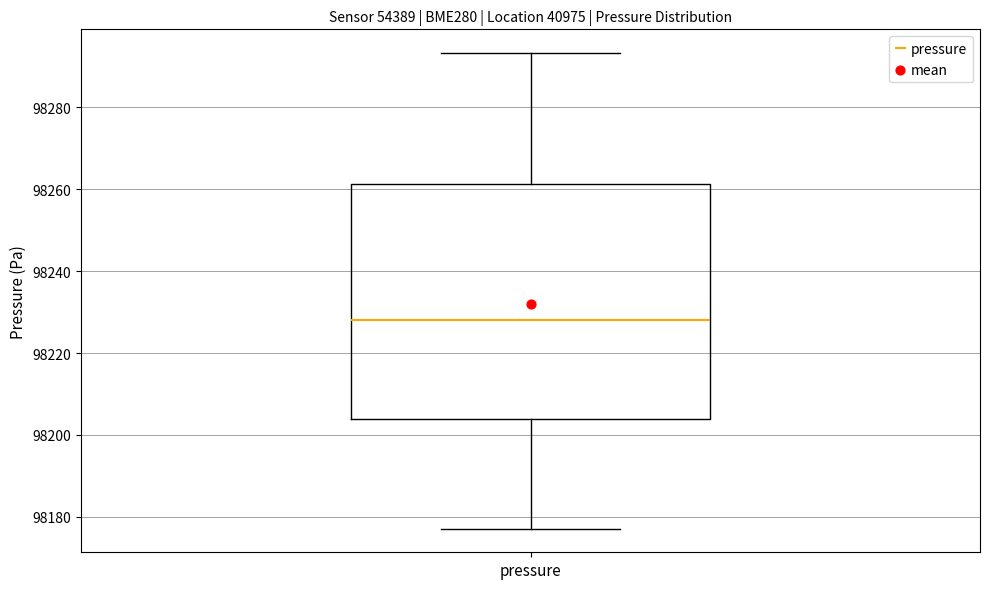

Read this box plot against the y-axis: the position of the median line, the range covered by the box, and the ends of both whiskers. The values are not printed on the chart, so give them approximately, as read against the axis.

median 98228, box 98204 to 98262, whiskers 98178 to 98294